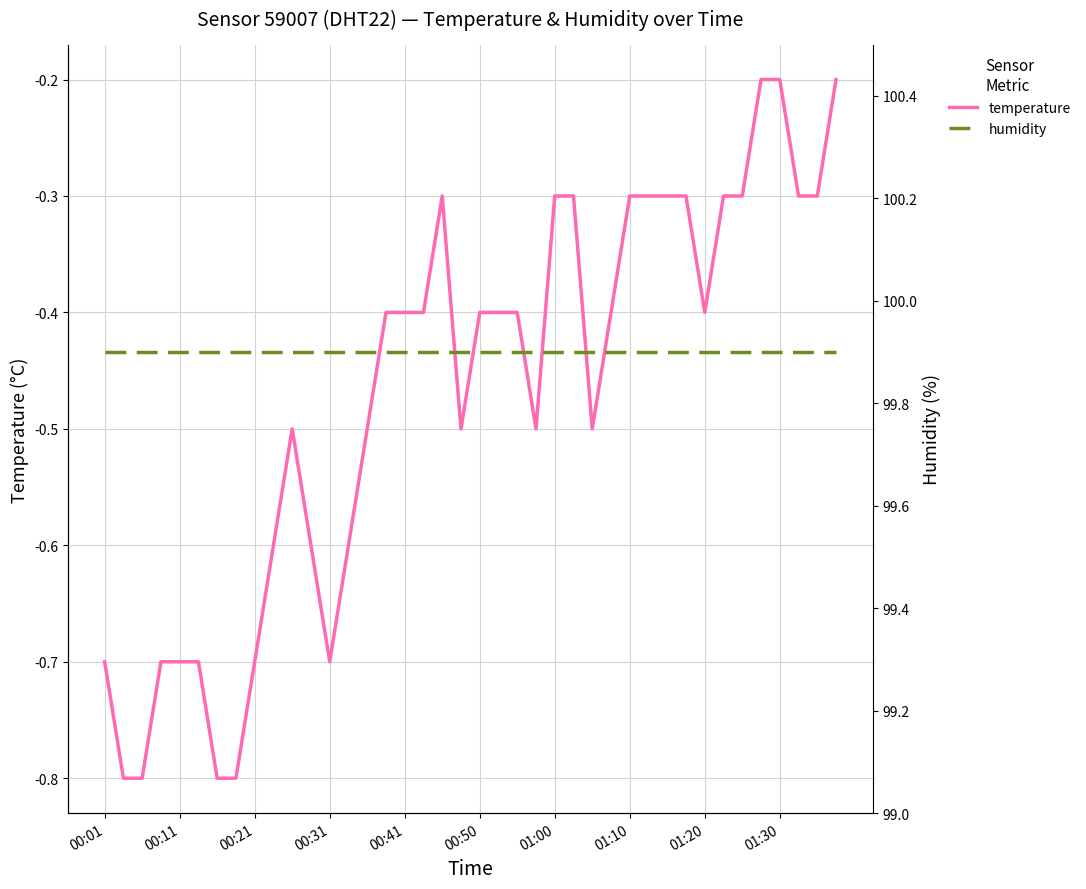

Reading left to right, extract all data points from this chart.

temperature: -0.7	-0.8	-0.8	-0.7	-0.7	-0.7	-0.8	-0.8	-0.7	-0.6	-0.5	-0.6	-0.7	-0.6	-0.5	-0.4	-0.4	-0.4	-0.3	-0.5	-0.4	-0.4	-0.4	-0.5	-0.3	-0.3	-0.5	-0.4	-0.3	-0.3	-0.3	-0.3	-0.4	-0.3	-0.3	-0.2	-0.2	-0.3	-0.3	-0.2
humidity: 99.9	99.9	99.9	99.9	99.9	99.9	99.9	99.9	99.9	99.9	99.9	99.9	99.9	99.9	99.9	99.9	99.9	99.9	99.9	99.9	99.9	99.9	99.9	99.9	99.9	99.9	99.9	99.9	99.9	99.9	99.9	99.9	99.9	99.9	99.9	99.9	99.9	99.9	99.9	99.9